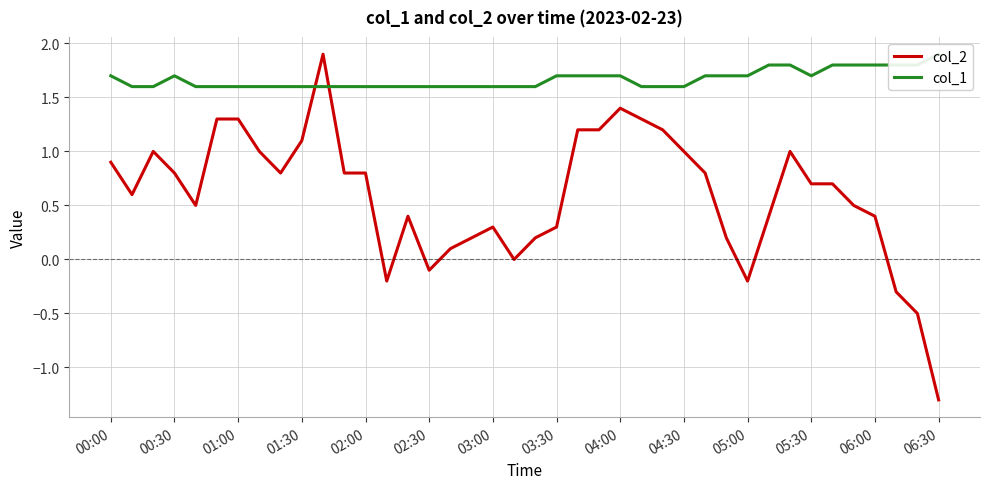

Which series has the largest range (max minus min)?

col_2